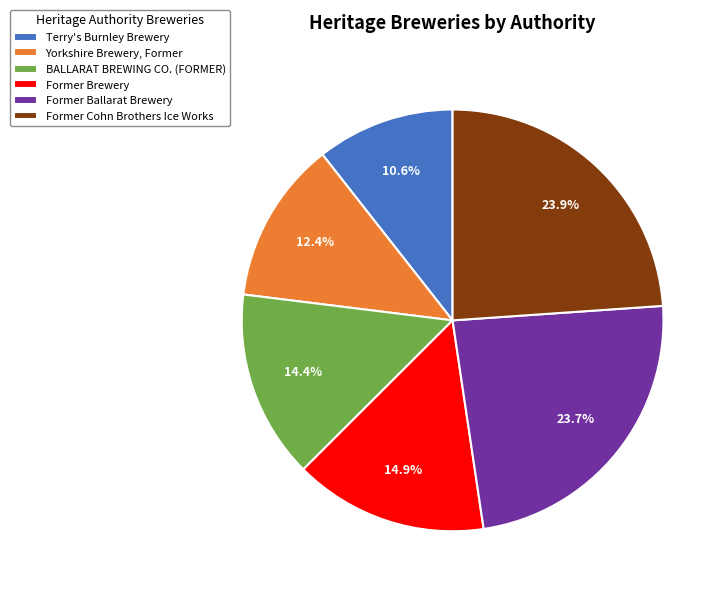

To the nearest percent, what is the average slice percentage?

17%